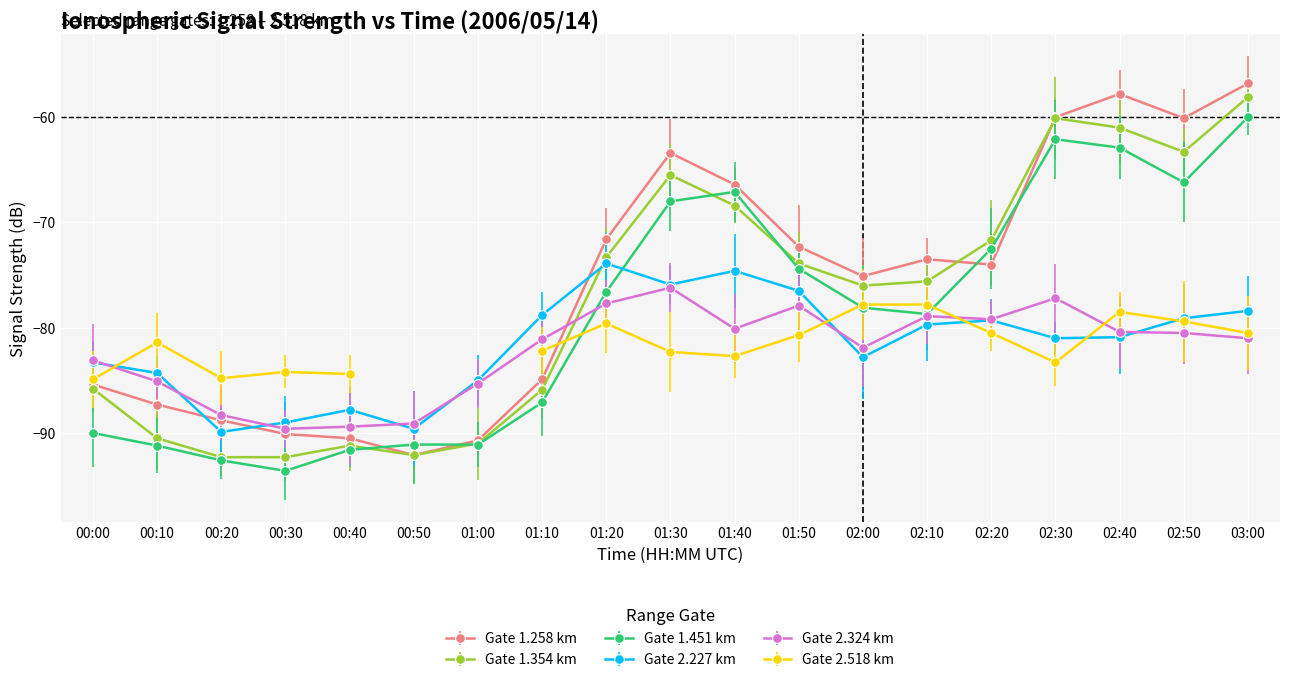

Is the value of Gate 1.354 km at 01:50 greater than the value of Gate 2.227 km at 00:40?

Yes